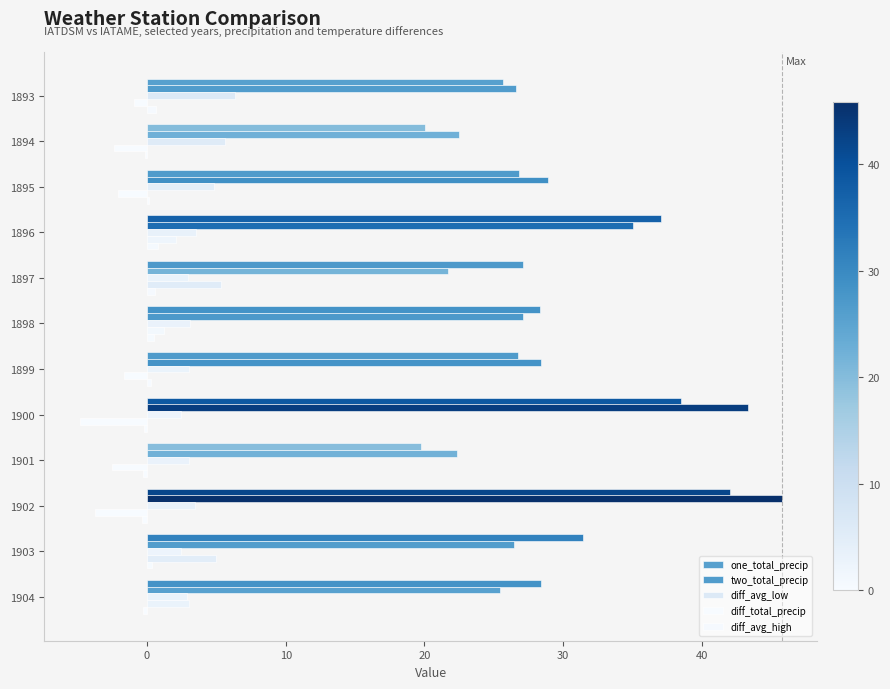

What is the value of the one_total_precip bar at the 10th from the left?

42.0